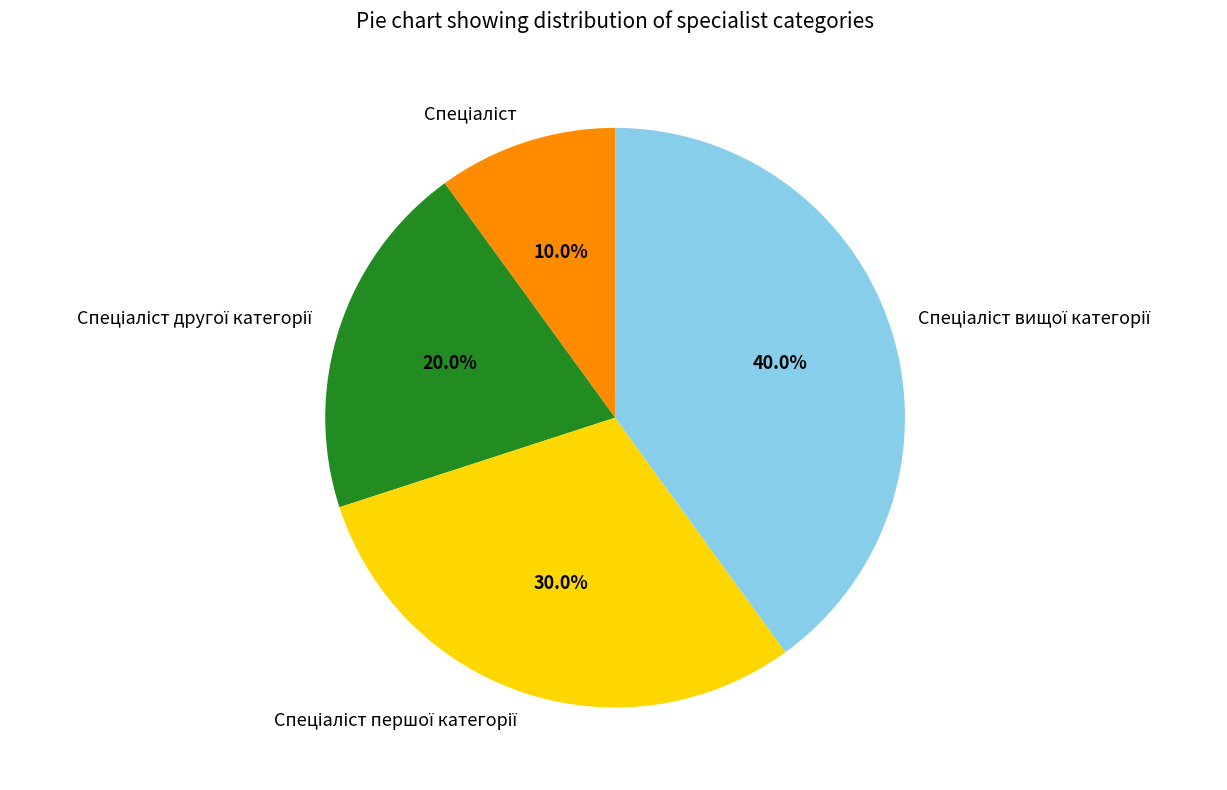

Is there a majority slice in this chart?

No